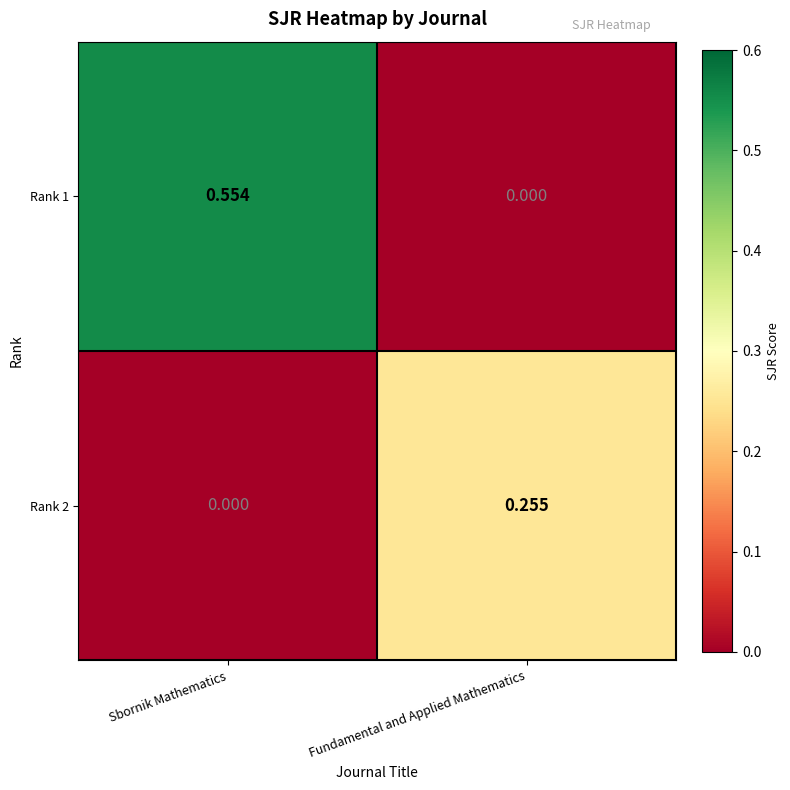

Which category has the highest value across all series?

Sbornik Mathematics